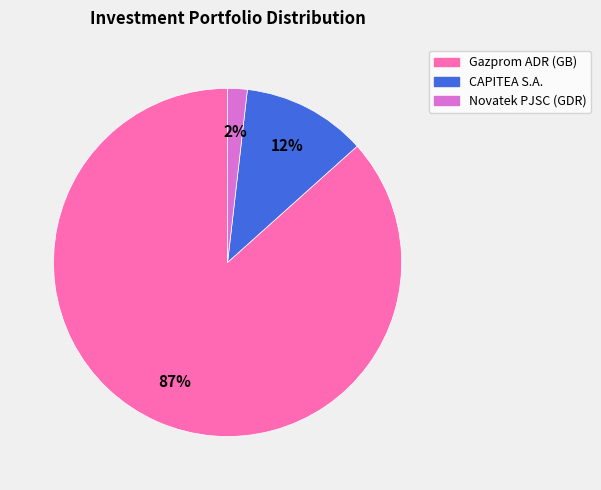

What is the largest slice in the pie chart?

Gazprom ADR (GB)